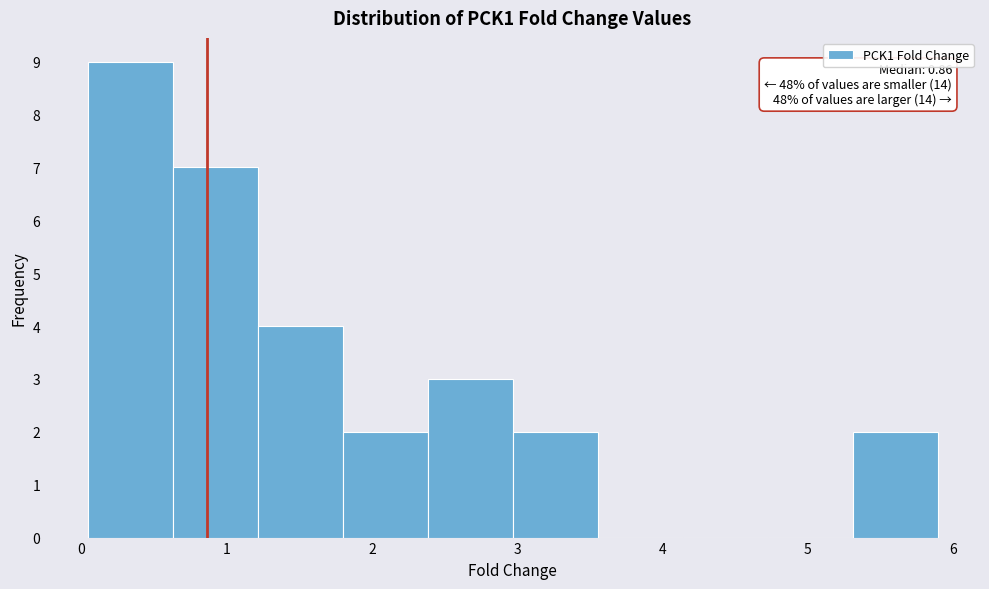

Which range on the x-axis has the tallest bar?

0.0 to 0.6